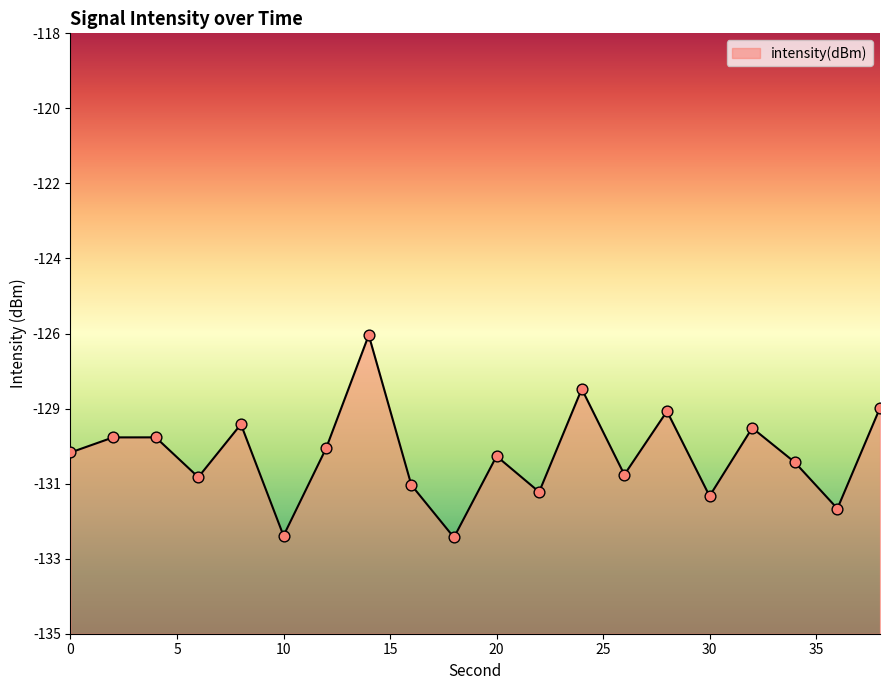

Which has a higher value, 24 or 30?

24